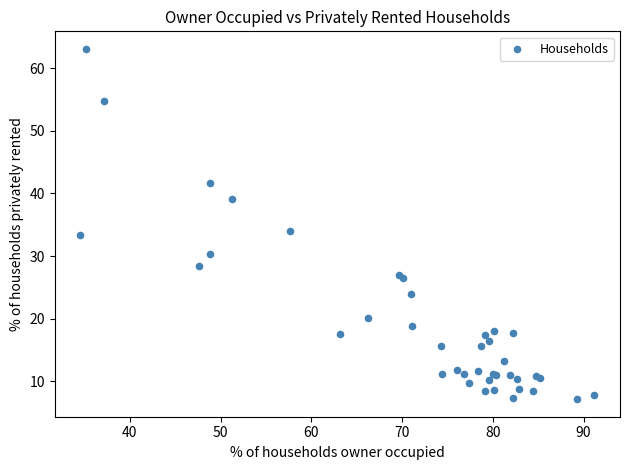

What Y value in the scatter plot is closest to 35?

34.1